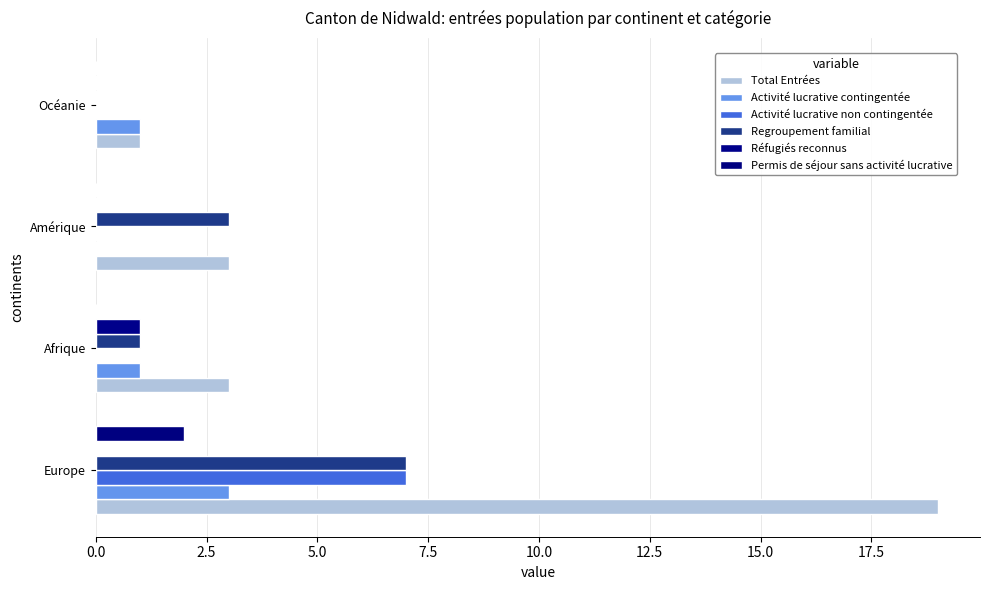

How many distinct data groups are displayed?

6